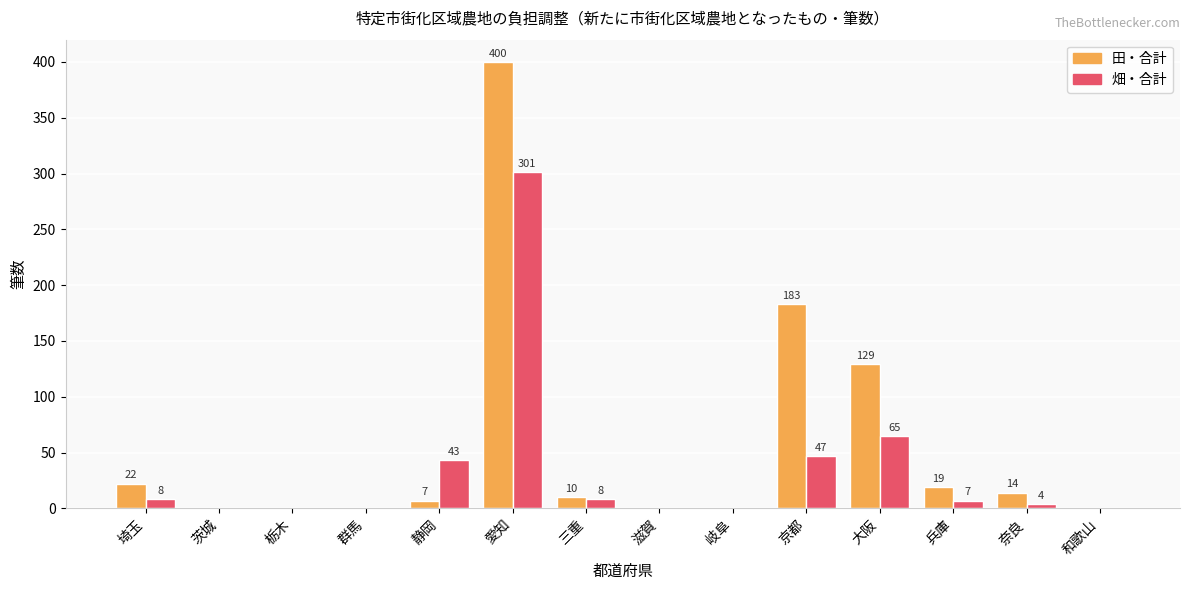

Which series changed the most between 栃木 and 静岡?

畑・合計